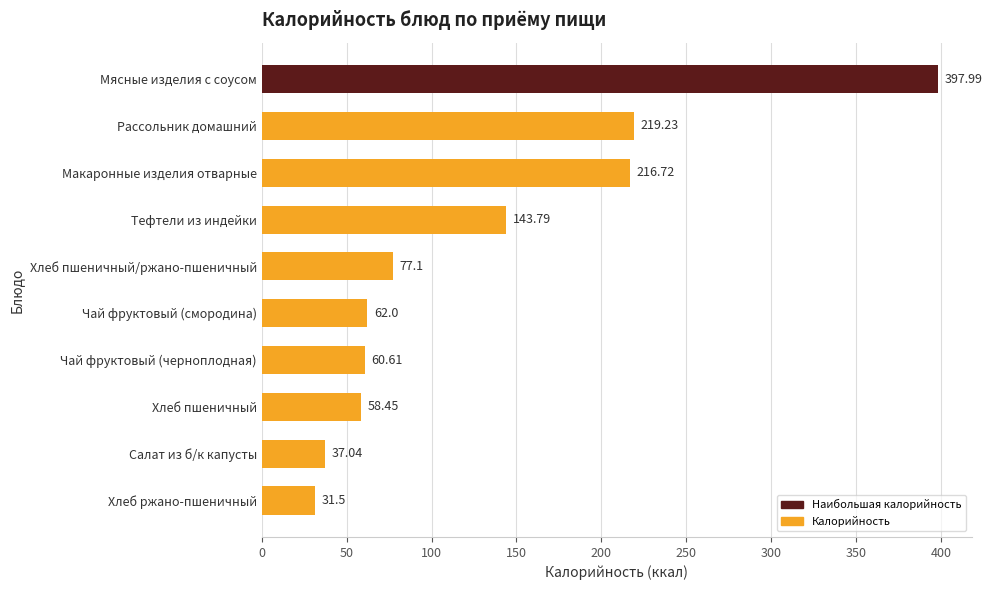

Which has a higher value, Хлеб пшеничный or Хлеб пшеничный/ржано-пшеничный?

Хлеб пшеничный/ржано-пшеничный